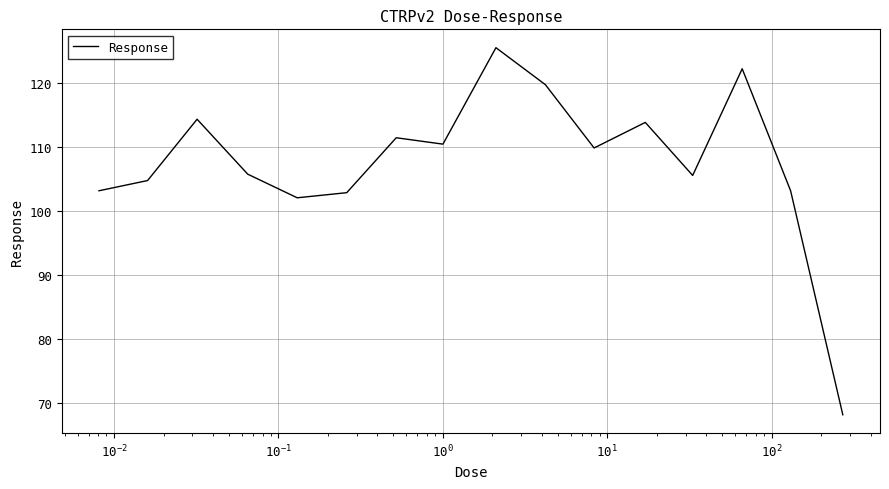

What is the smallest value displayed?

68.1